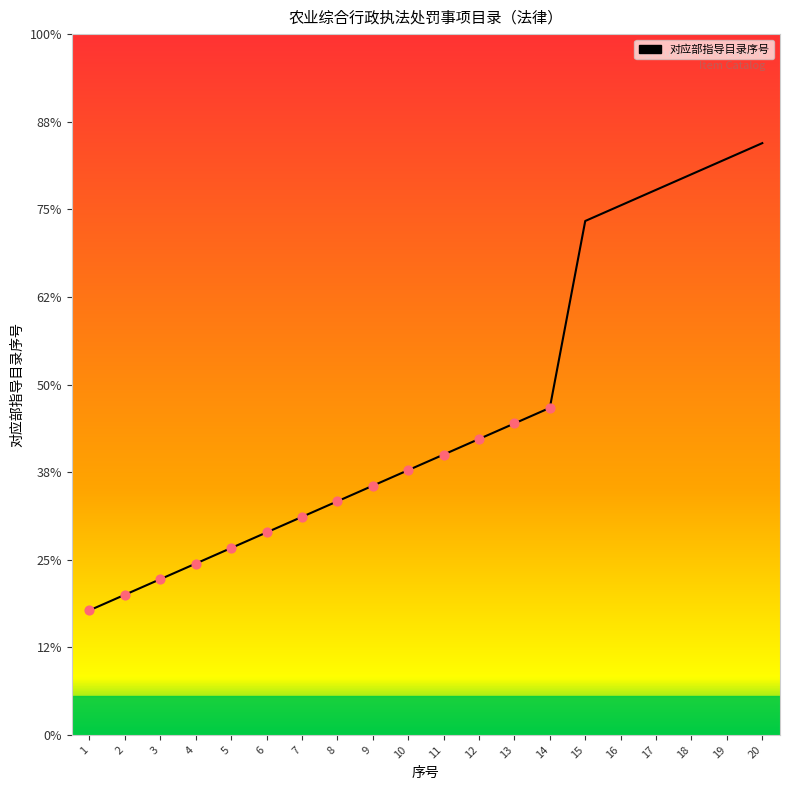

Does the chart have visible grid lines?

No